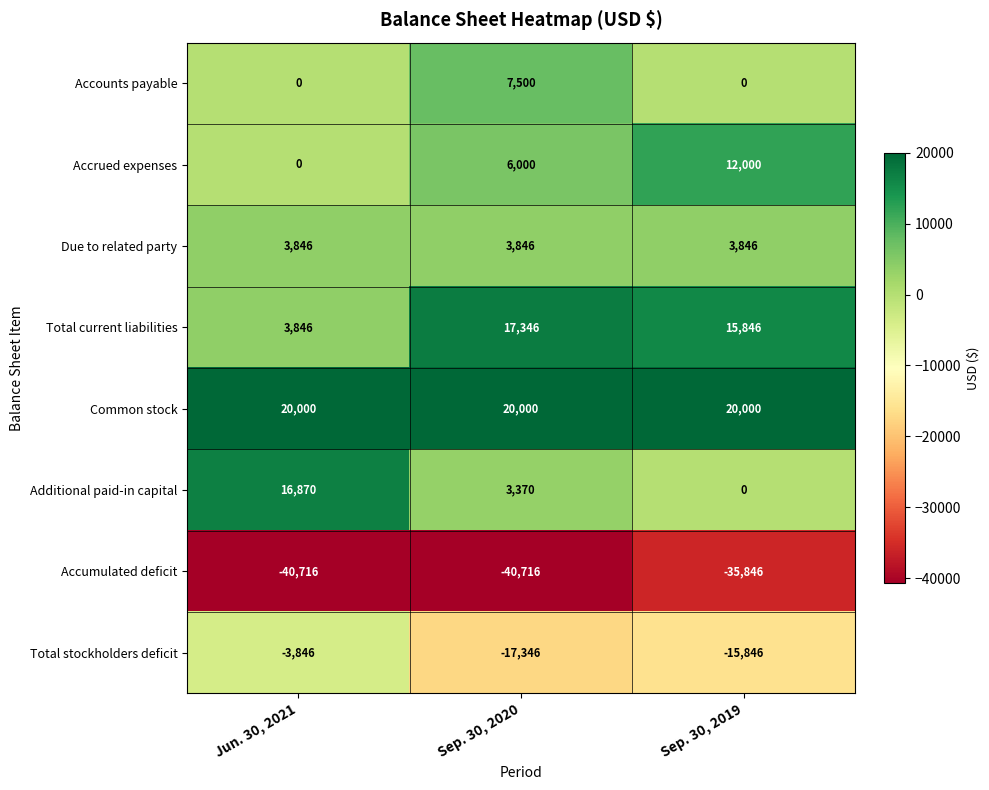

Reading left to right, extract all data points from this chart.

Accounts payable: 0	7500	0
Accrued expenses: 0	6000	12000
Due to related party: 3846	3846	3846
Total current liabilities: 3846	17346	15846
Common stock: 20000	20000	20000
Additional paid-in capital: 16870	3370	0
Accumulated deficit: -40716	-40716	-35846
Total stockholders deficit: -3846	-17346	-15846